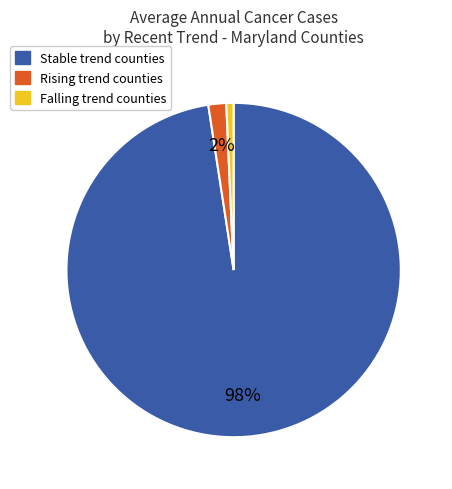

How many slices are in this pie chart?

3